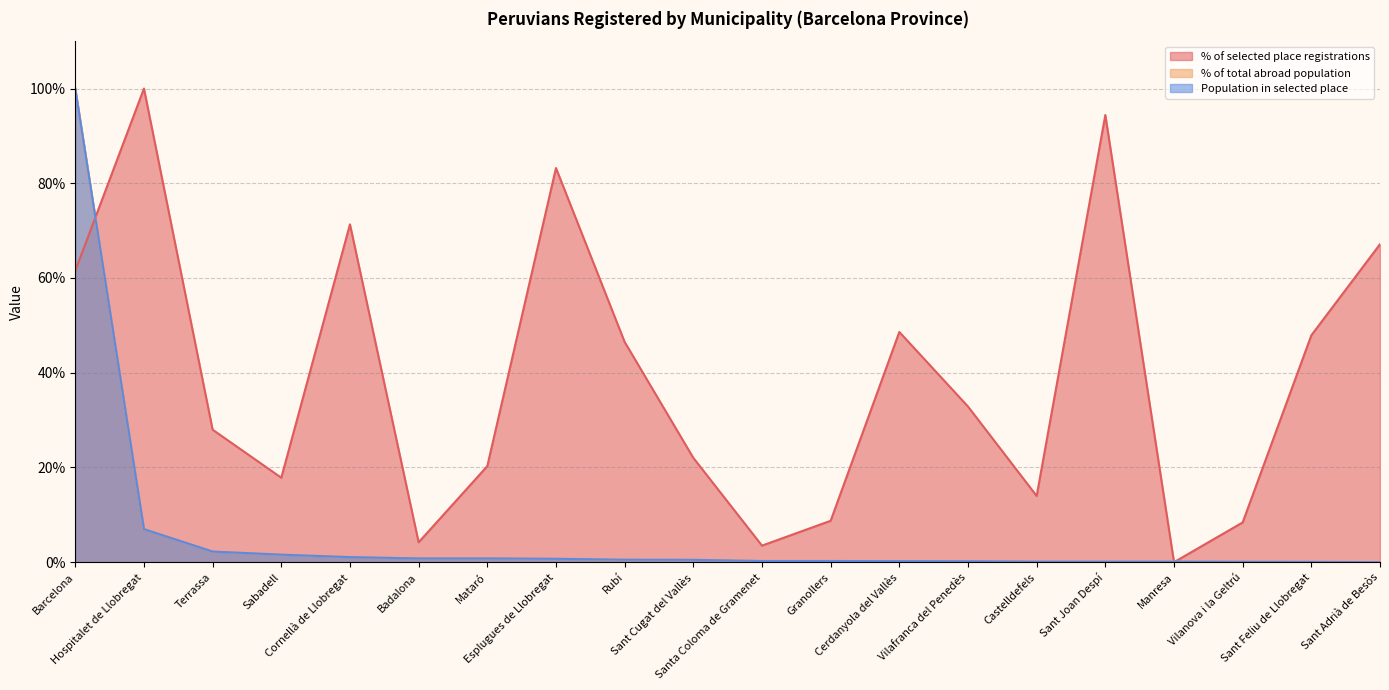

What is the value of the % of total abroad population point at the 4th from the left?

1.6